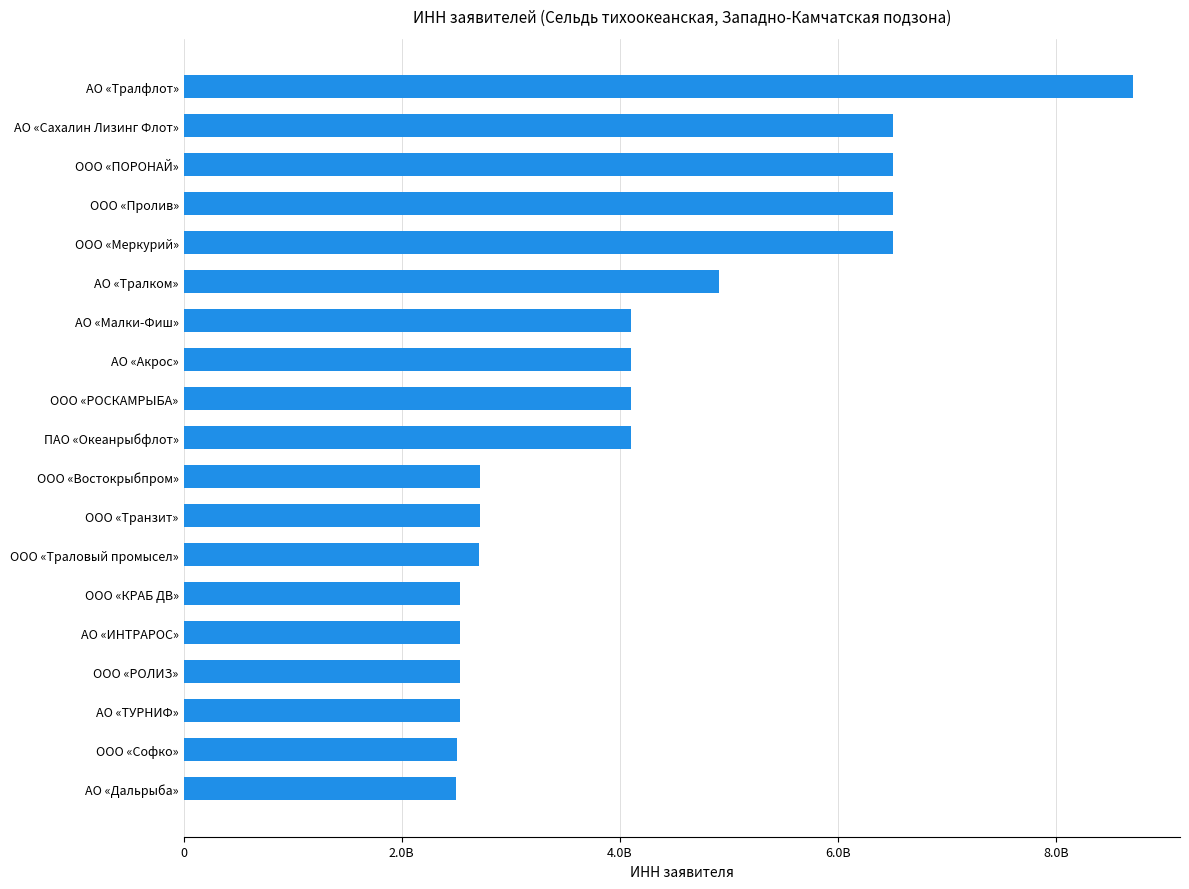

Does the chart contain any negative values?

No